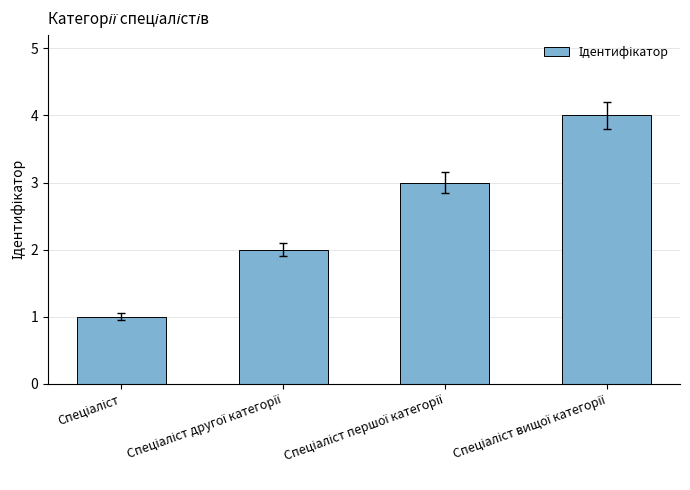

What is the maximum value shown in the chart?

4